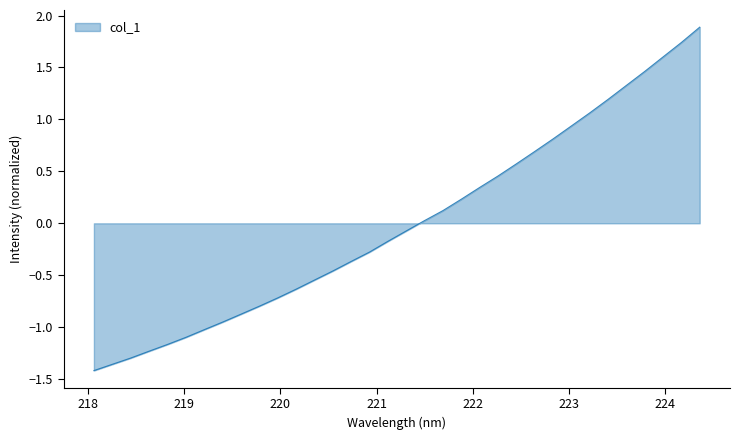

What is the difference between the maximum and minimum values?

3.3